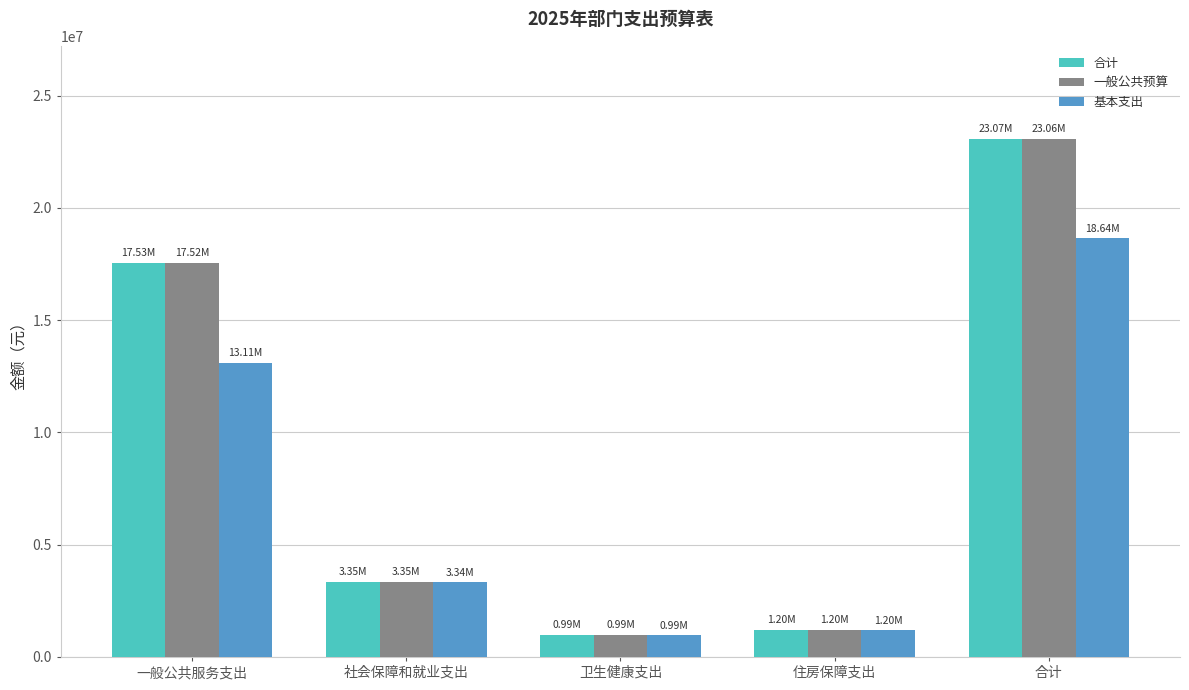

Reading left to right, extract all data points from this chart.

合计: 17534421.8	3345830.8	988928.1	1196683.3	23065863.9
一般公共预算: 17524421.8	3345830.8	988928.1	1196683.3	23055863.9
基本支出: 13114421.8	3339830.8	988928.1	1196683.3	18639863.9